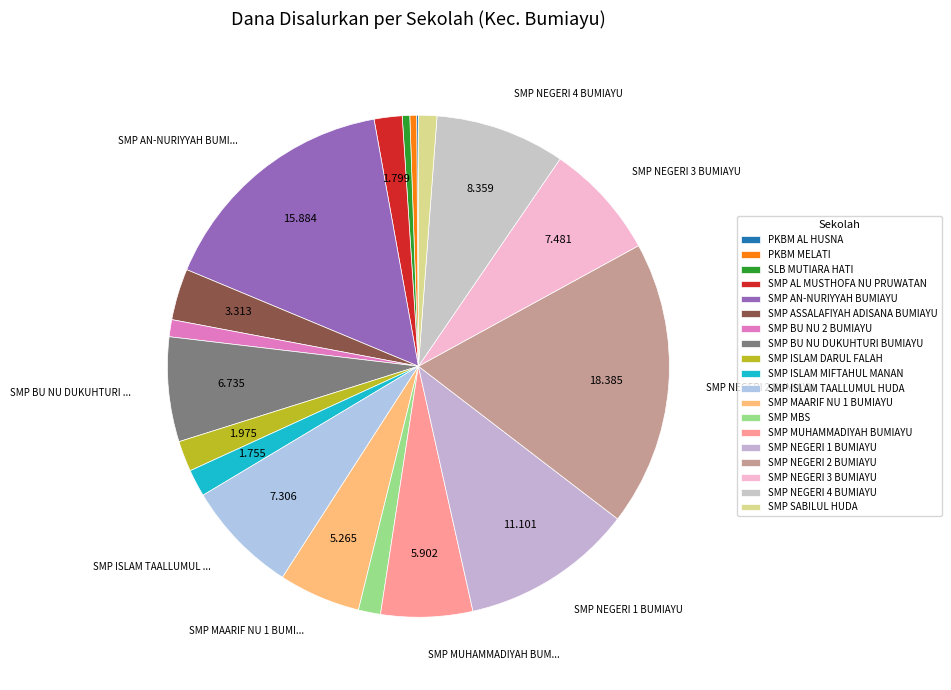

How many slices are in this pie chart?

19